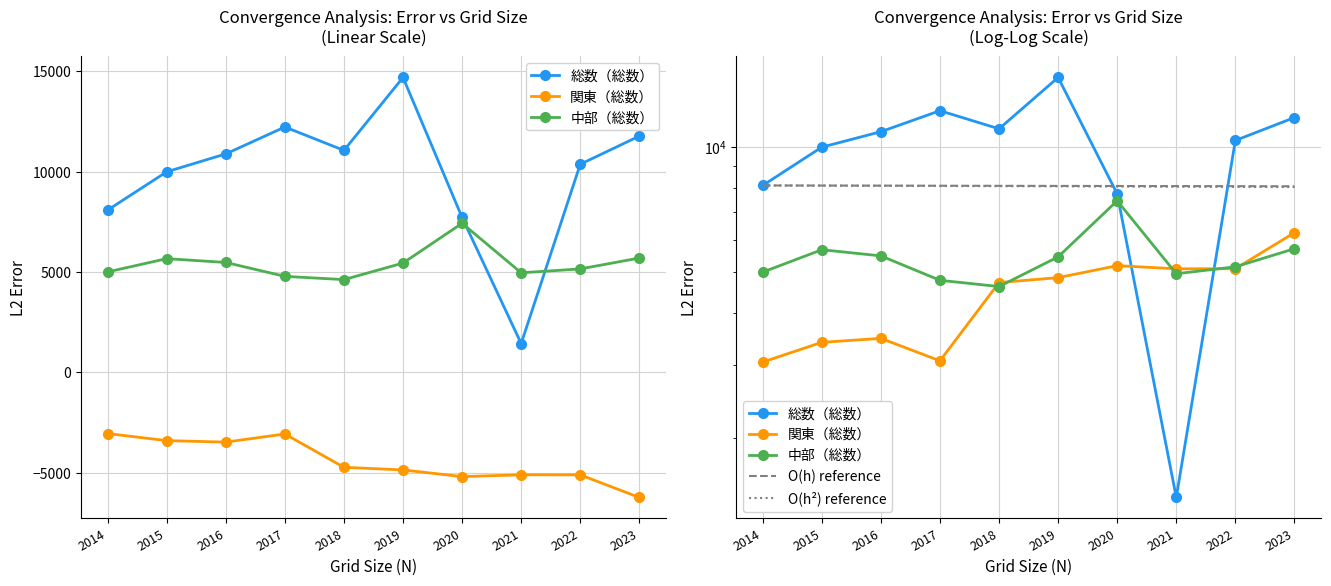

What is the value of the O(h) reference point at the 8th from the left?

8063.0